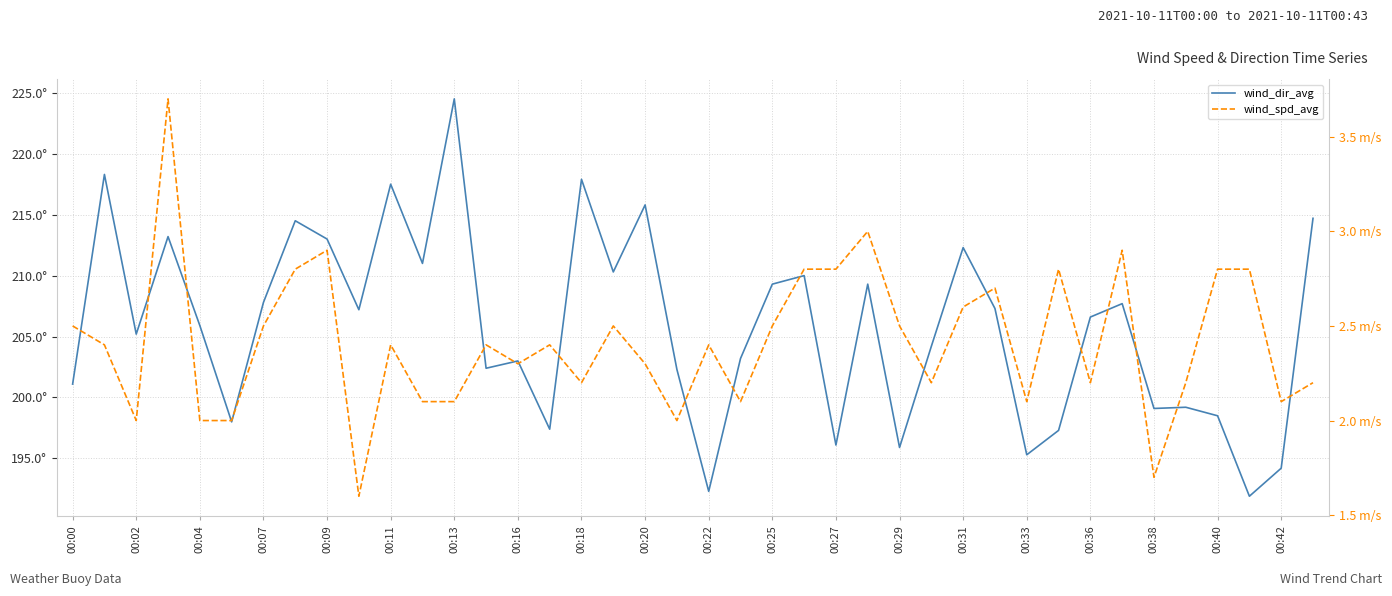

How many values in the wind_dir_avg series are below 206?

20